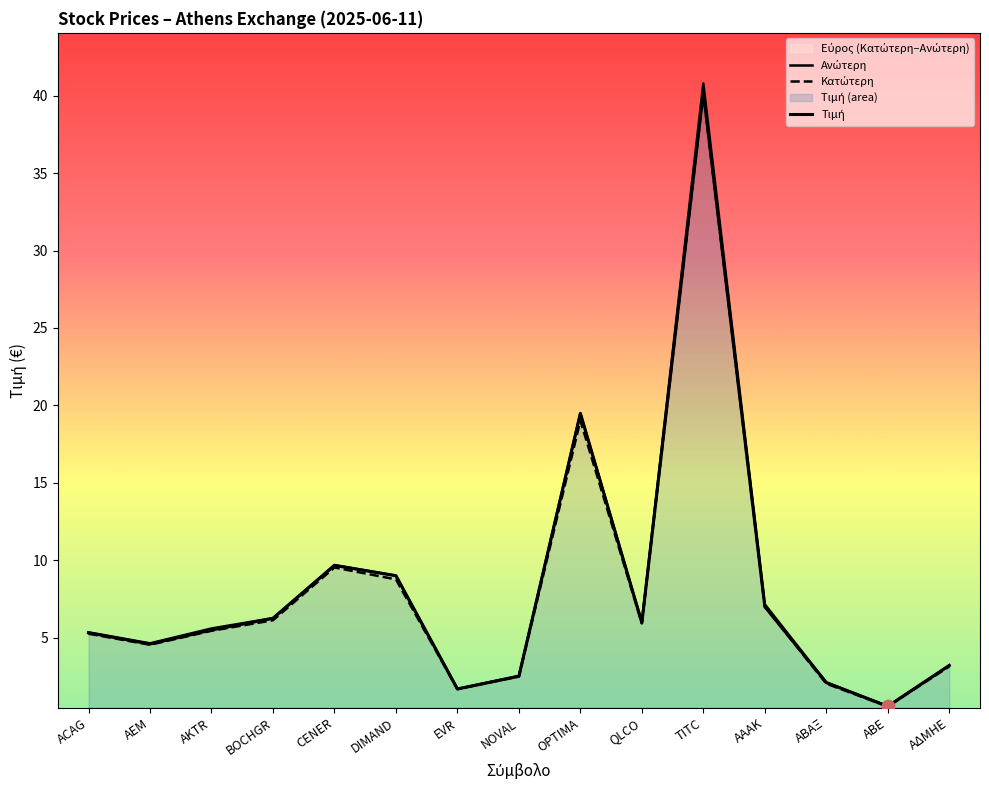

What is the total value across all series at ΑΑΑΚ?

21.1